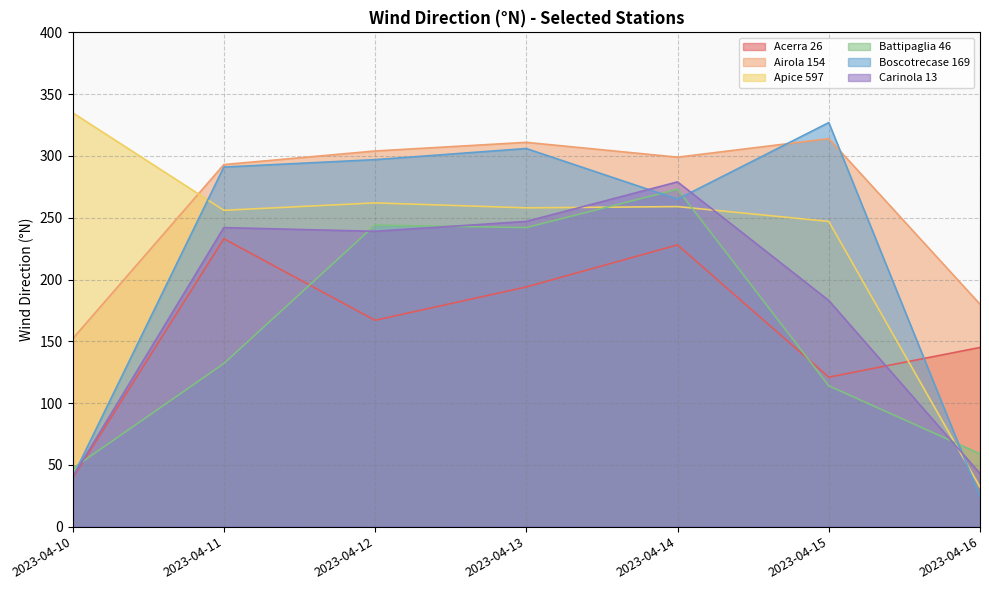

Between 2023-04-11 and 2023-04-14, which series saw the biggest shift?

Battipaglia 46